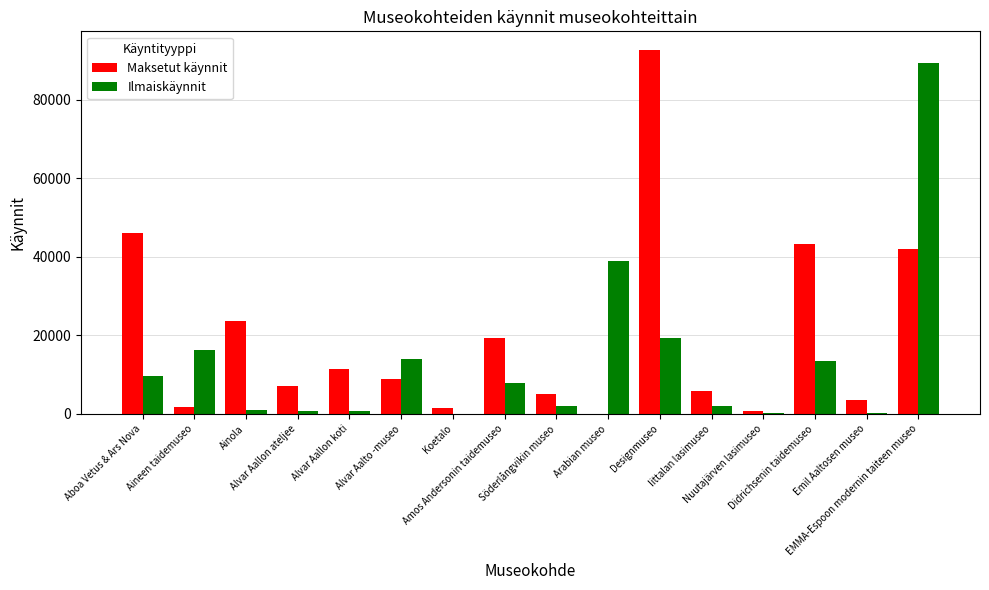

Which series has the largest total across all categories?

Maksetut käynnit